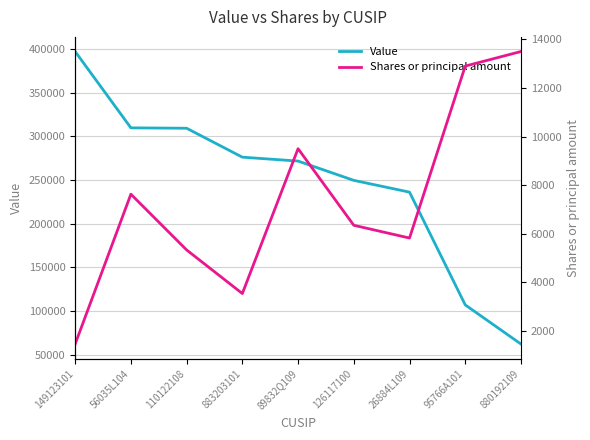

What is the sum of the Value values at 89832Q109 and 149123101?

668981